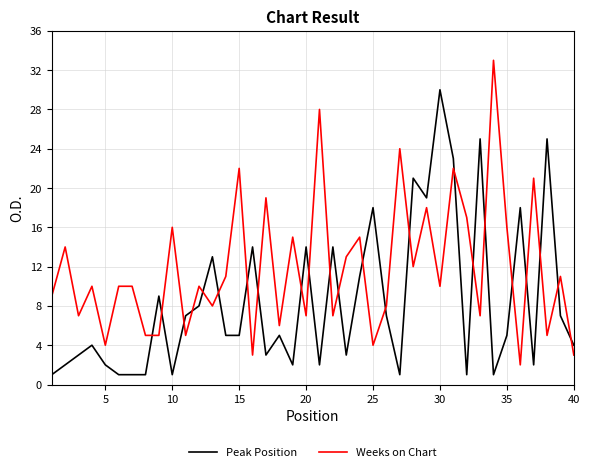

Reading left to right, transcribe all the data shown in this chart.

Peak Position: 1	2	3	4	2	1	1	1	9	1	7	8	13	5	5	14	3	5	2	14	2	14	3	11	18	7	1	21	19	30	23	1	25	1	5	18	2	25	7	4
Weeks on Chart: 9	14	7	10	4	10	10	5	5	16	5	10	8	11	22	3	19	6	15	7	28	7	13	15	4	8	24	12	18	10	22	17	7	33	16	2	21	5	11	3